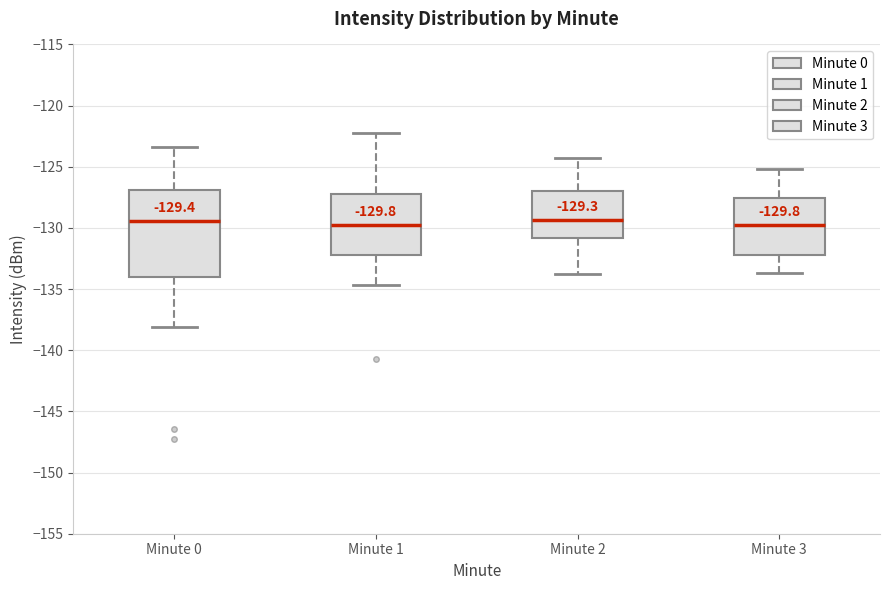

Comparing the boxes themselves (not the whiskers), which one is the tallest?

Minute 0